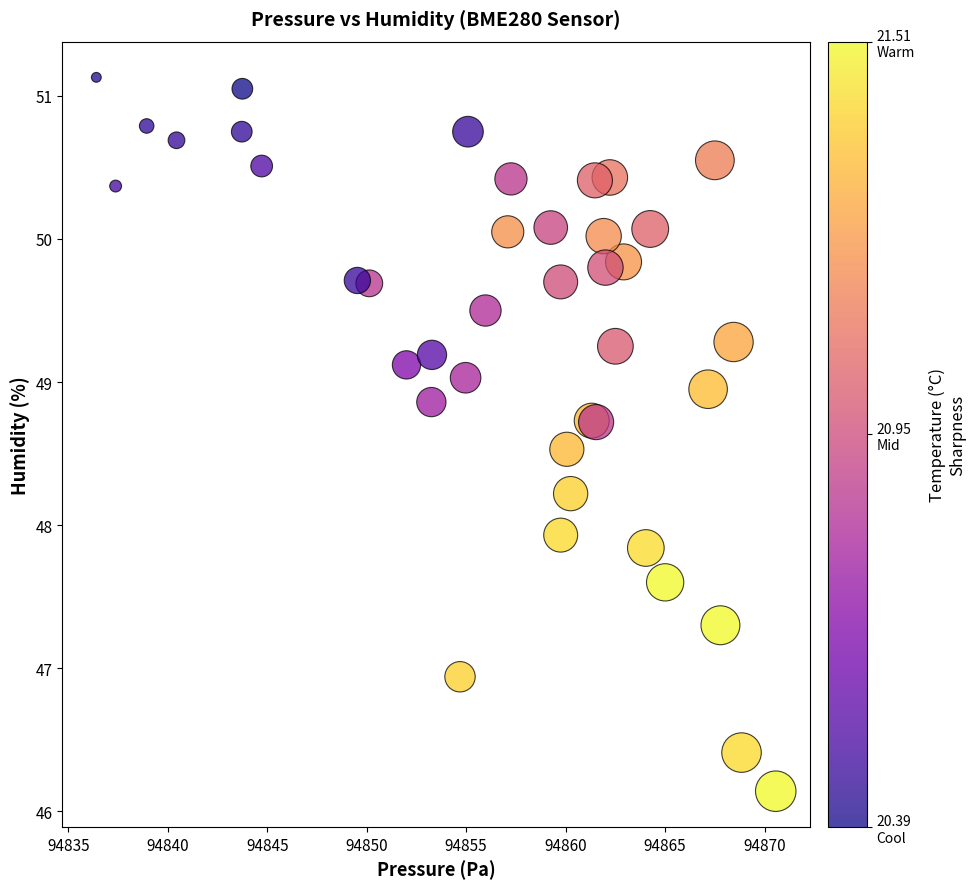

What Y value in the scatter plot is closest to 48?

47.9